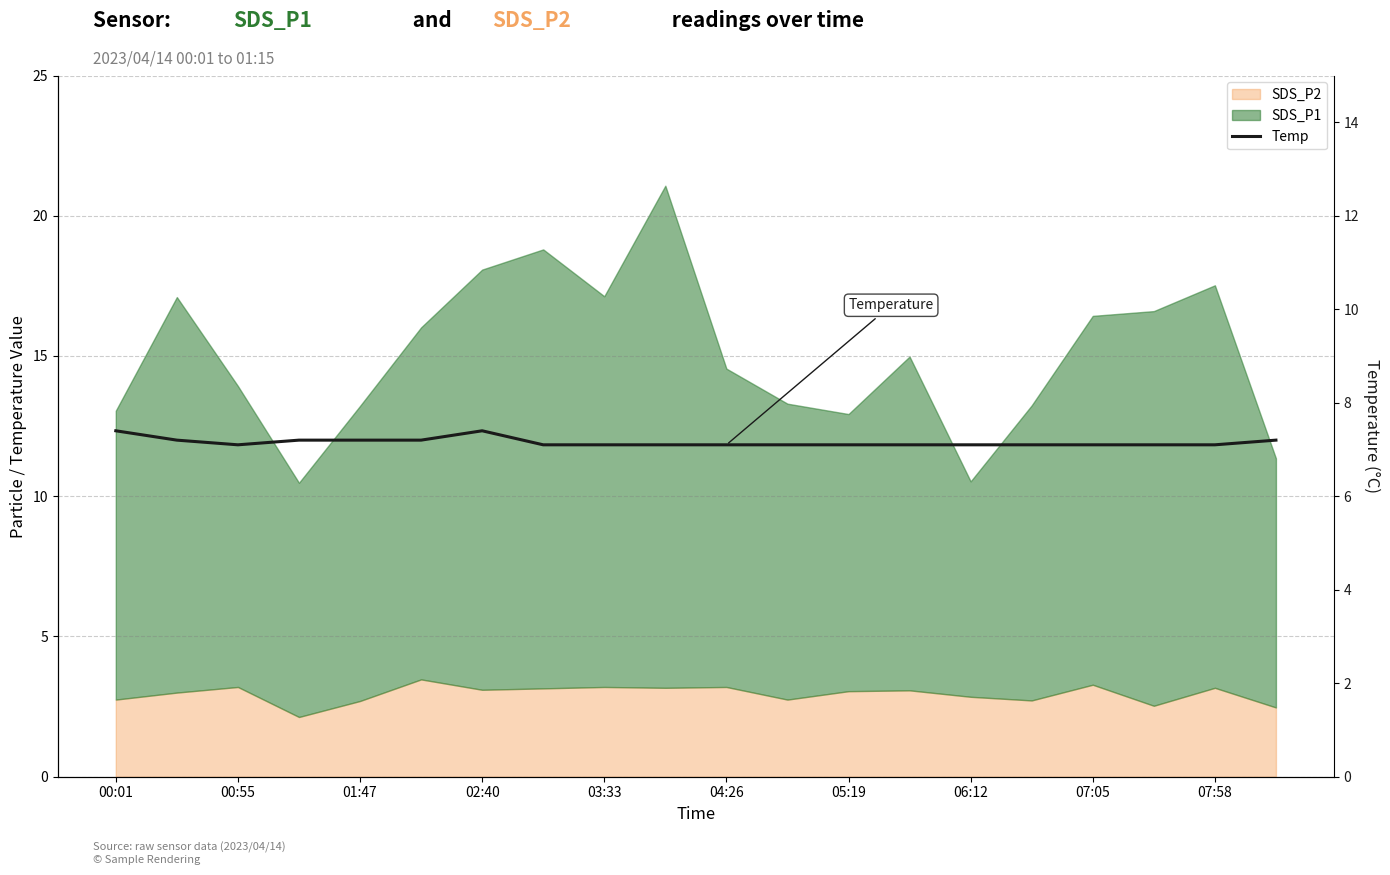

Is it true that the value at 06:12 is 2.6?

False